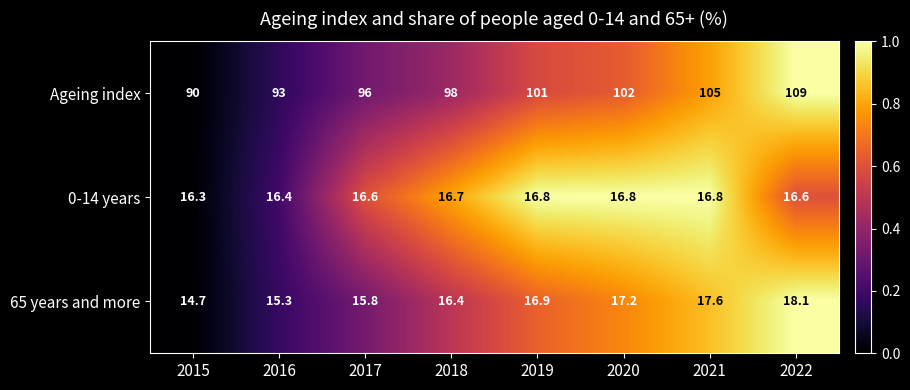

Is it true that 0-14 years equals 5.2 at 2017?

False